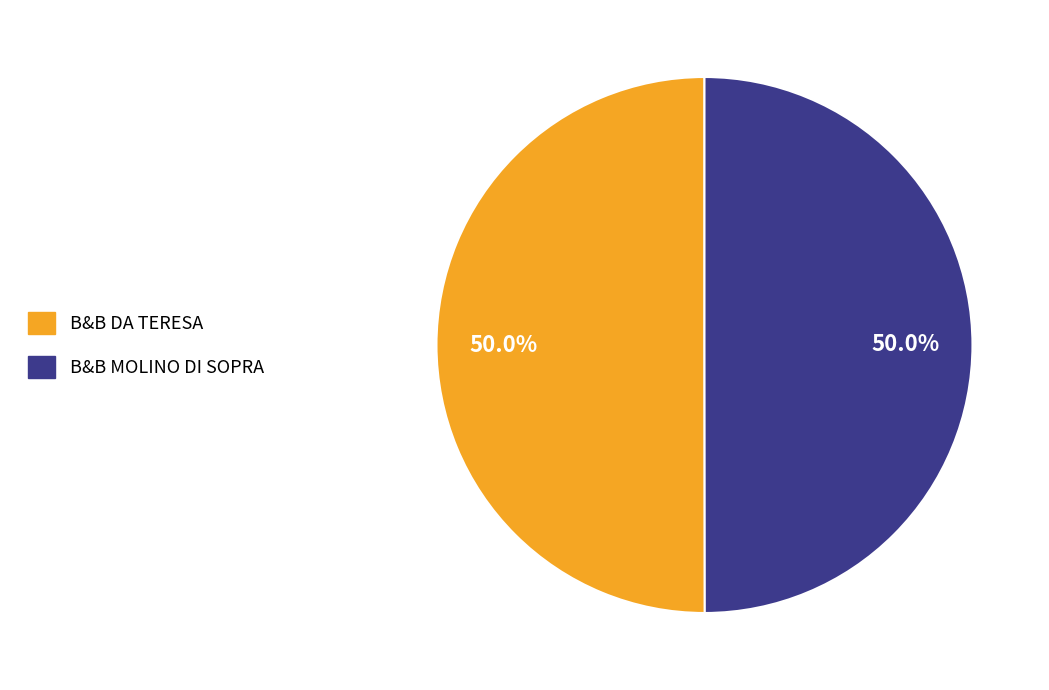

What is the ratio of the value at B&B DA TERESA to the value at B&B MOLINO DI SOPRA?

1.0